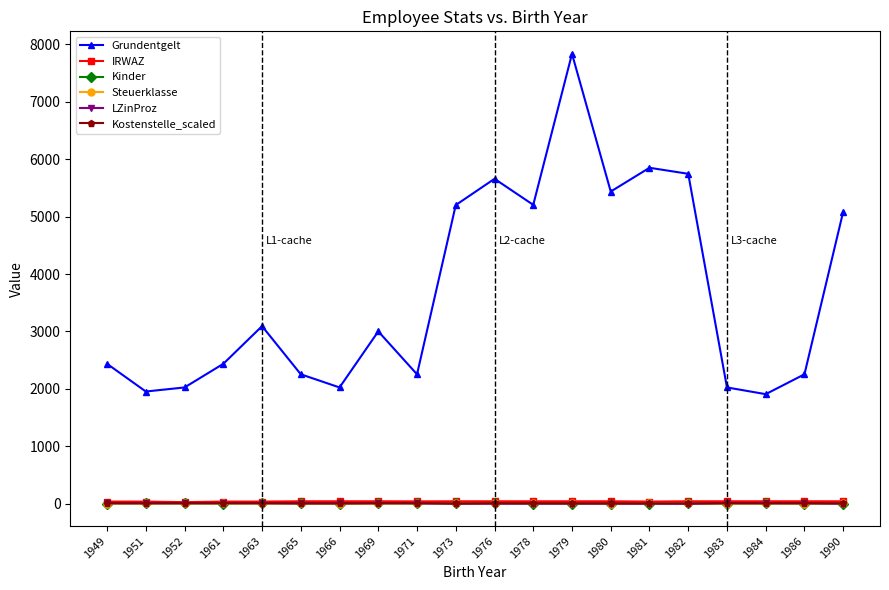

At which category is the sum across all series the highest?

1979